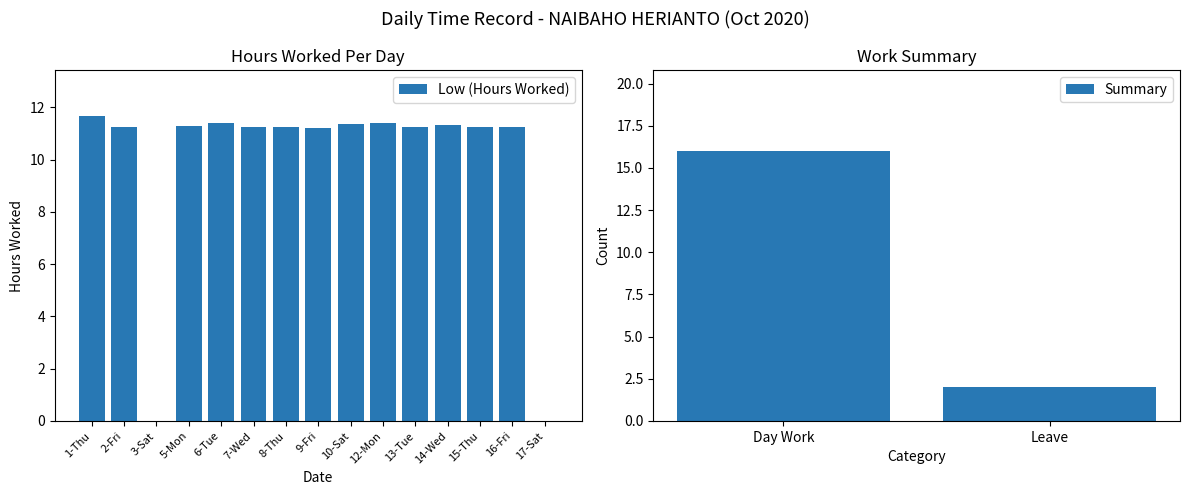

At which category does the chart reach its minimum across all series?

3-Sat